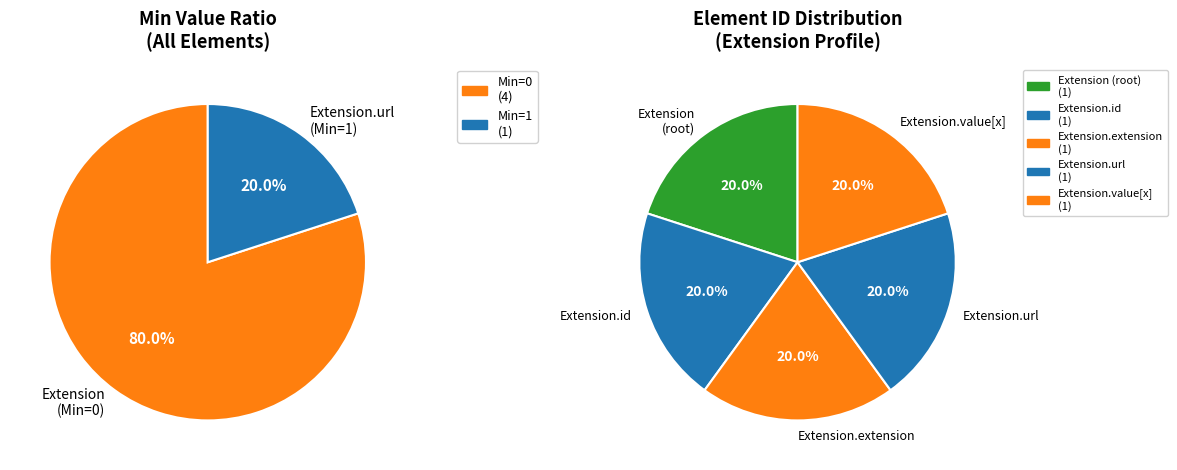

Rank the categories by value from lowest to highest.

Extension, Extension.id, Extension.extension, Extension.value[x], Extension.url